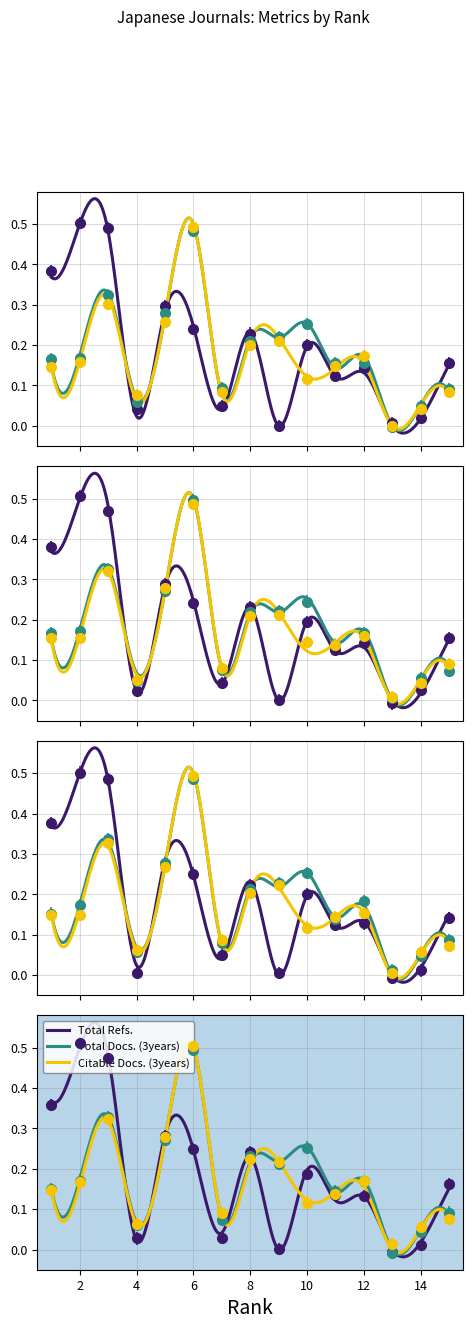

Is it true that Total Docs. (3years) equals 0.2 at 15?

False